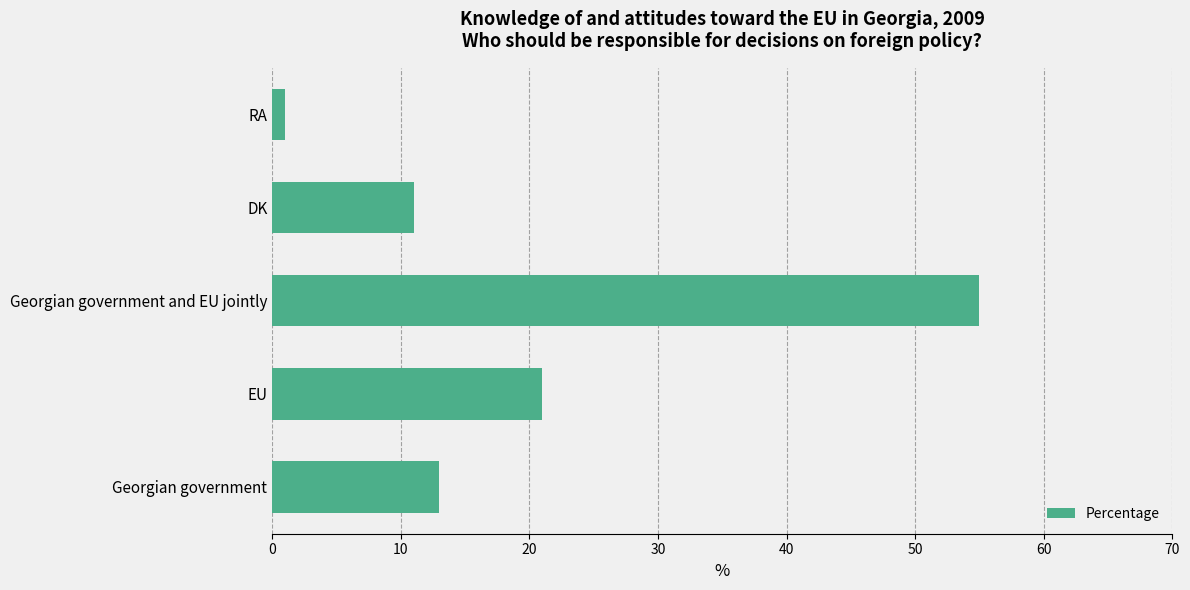

The value at Georgian government and EU jointly is 16. True or false?

False